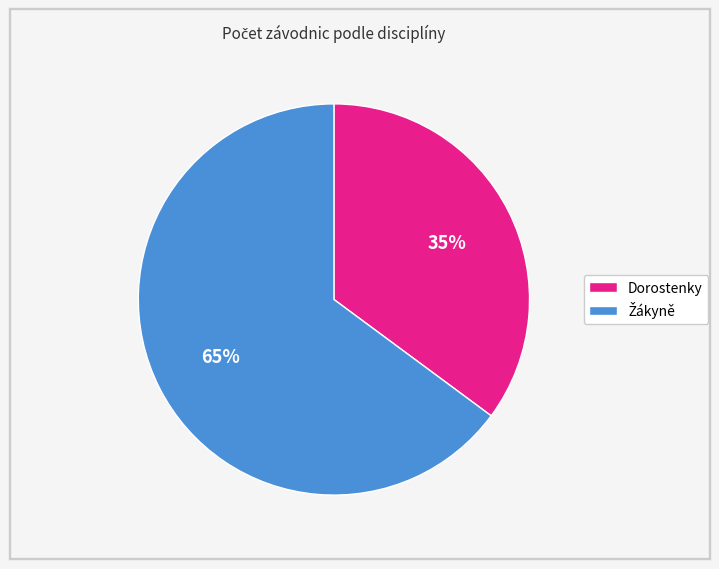

Is there any slice that represents more than half of the pie?

Yes